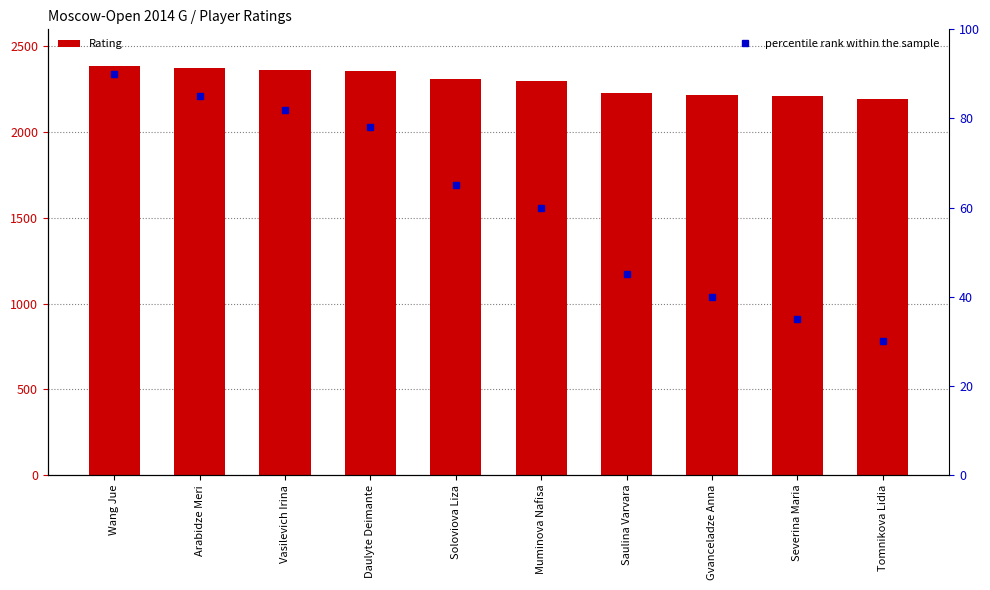

What is the sum of the percentile rank within the sample values at Saulina Varvara and Tomnikova Lidia?

75